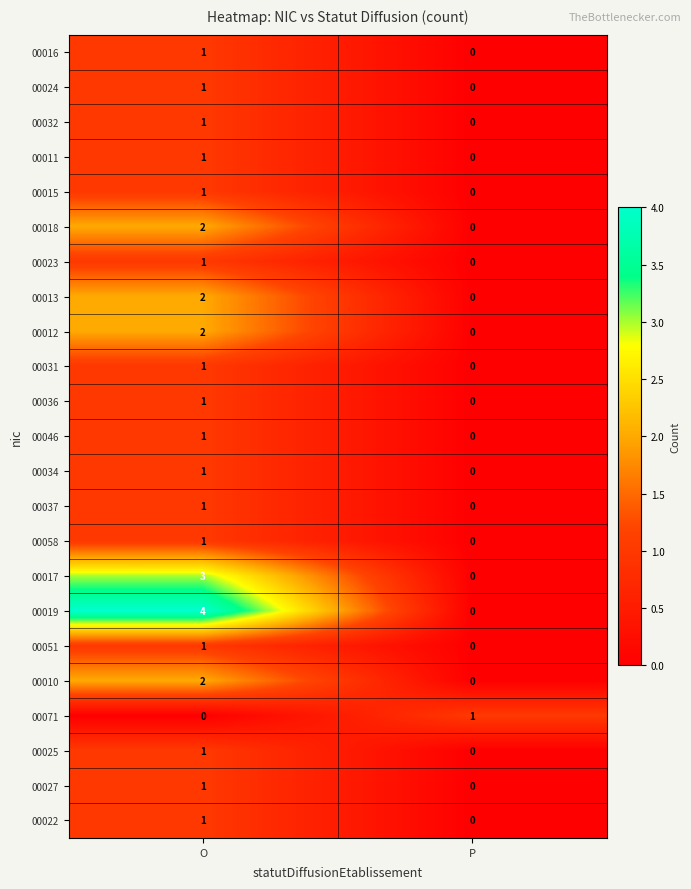

The 00025 series shows 1 at P. True or false?

False